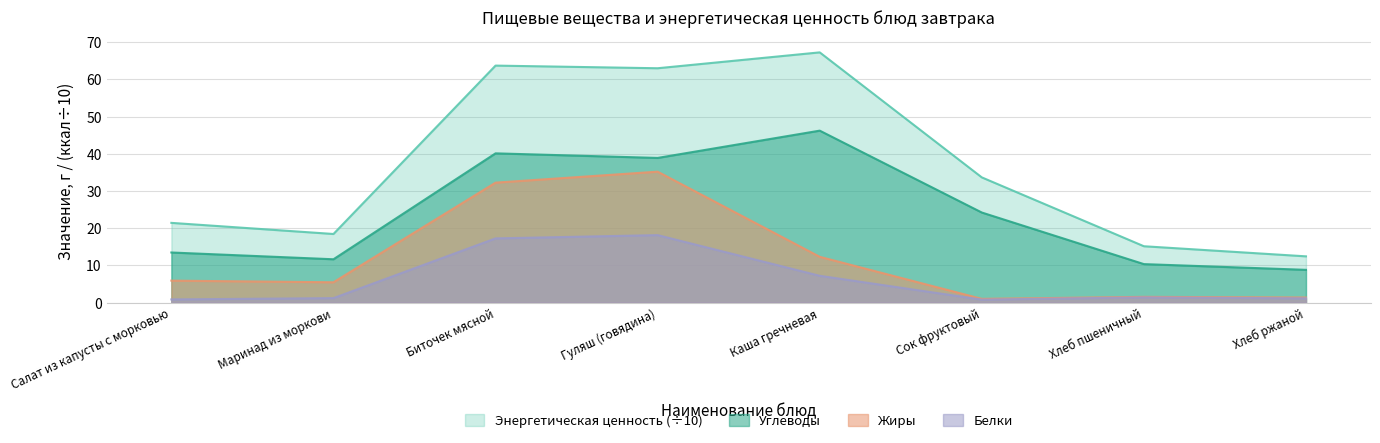

At which category does Белки reach its first local peak?

Гуляш (говядина)